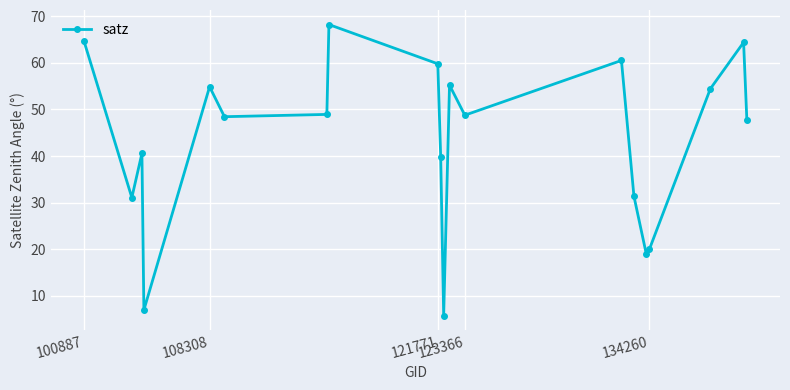

What is the average value?

43.5